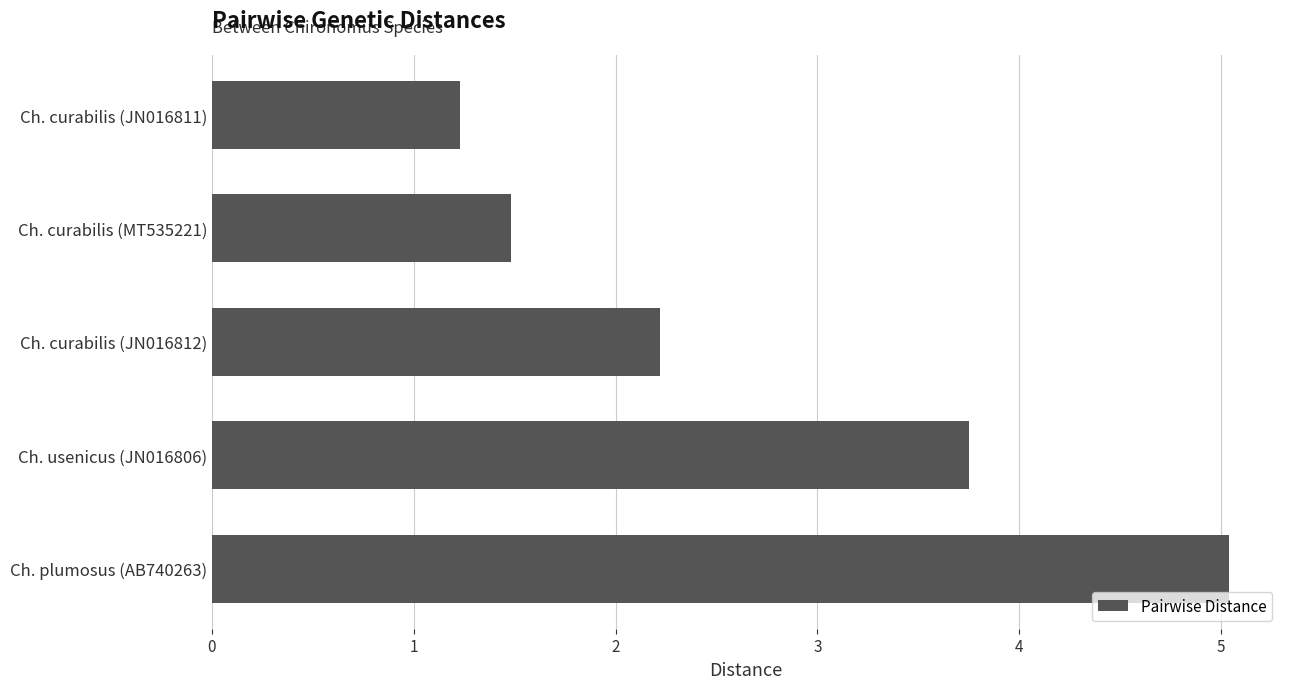

What position from the top is Ch. curabilis (JN016812)?

3